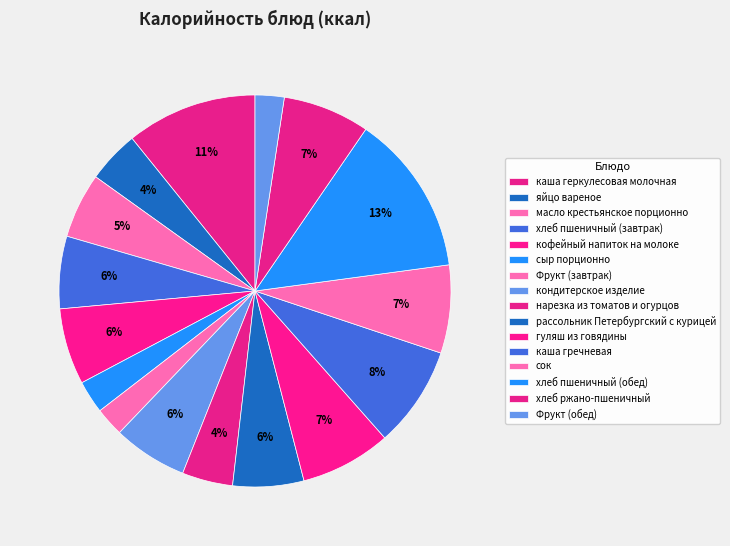

What is the change in value from каша гречневая to хлеб пшеничный (обед)?

+91.2